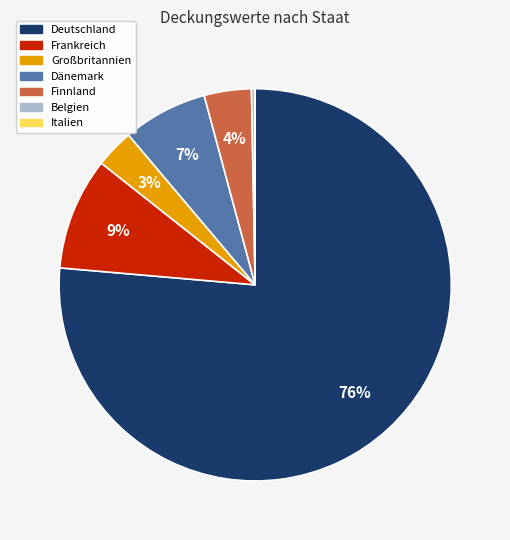

To the nearest percent, what is the difference between the Großbritannien and Finnland slice percentages?

1%